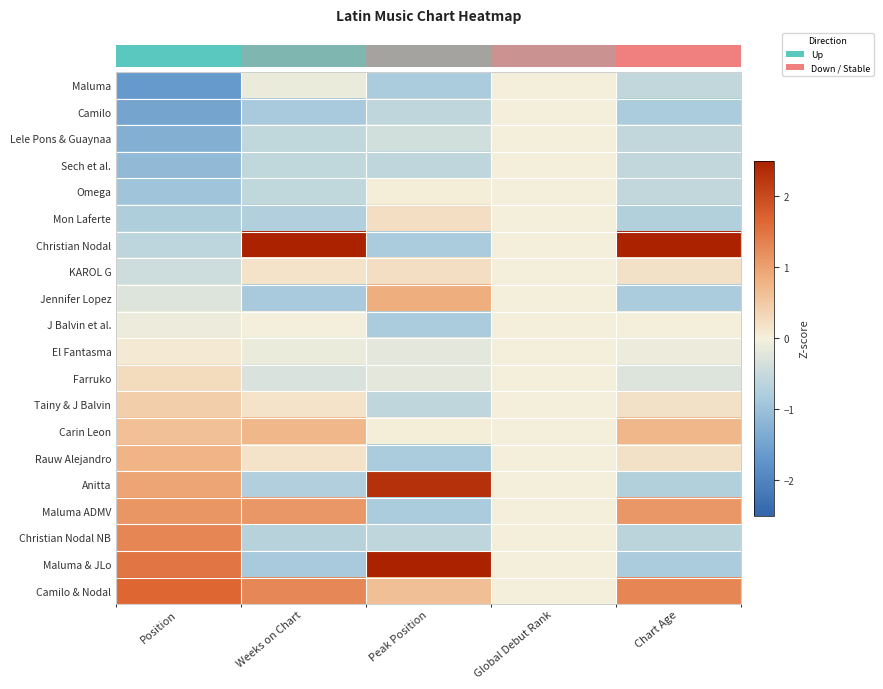

What is the greatest value displayed?

2.5